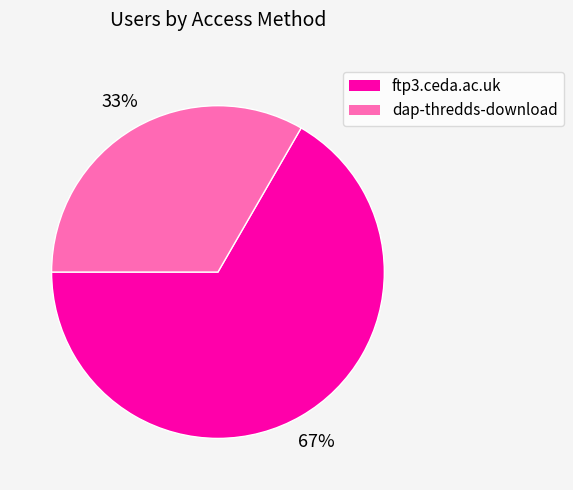

True or false: ftp3.ceda.ac.uk accounts for 52% of the total.

False